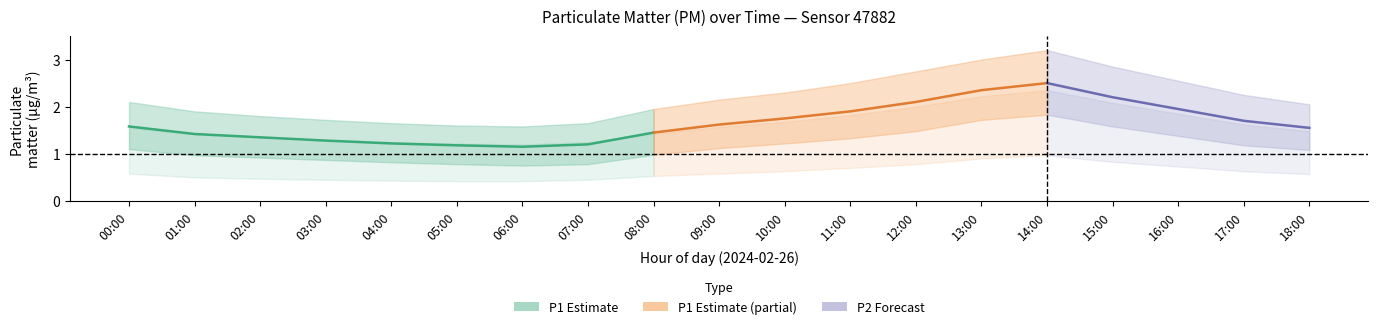

At which label does P2_upper reach its peak?

14:00